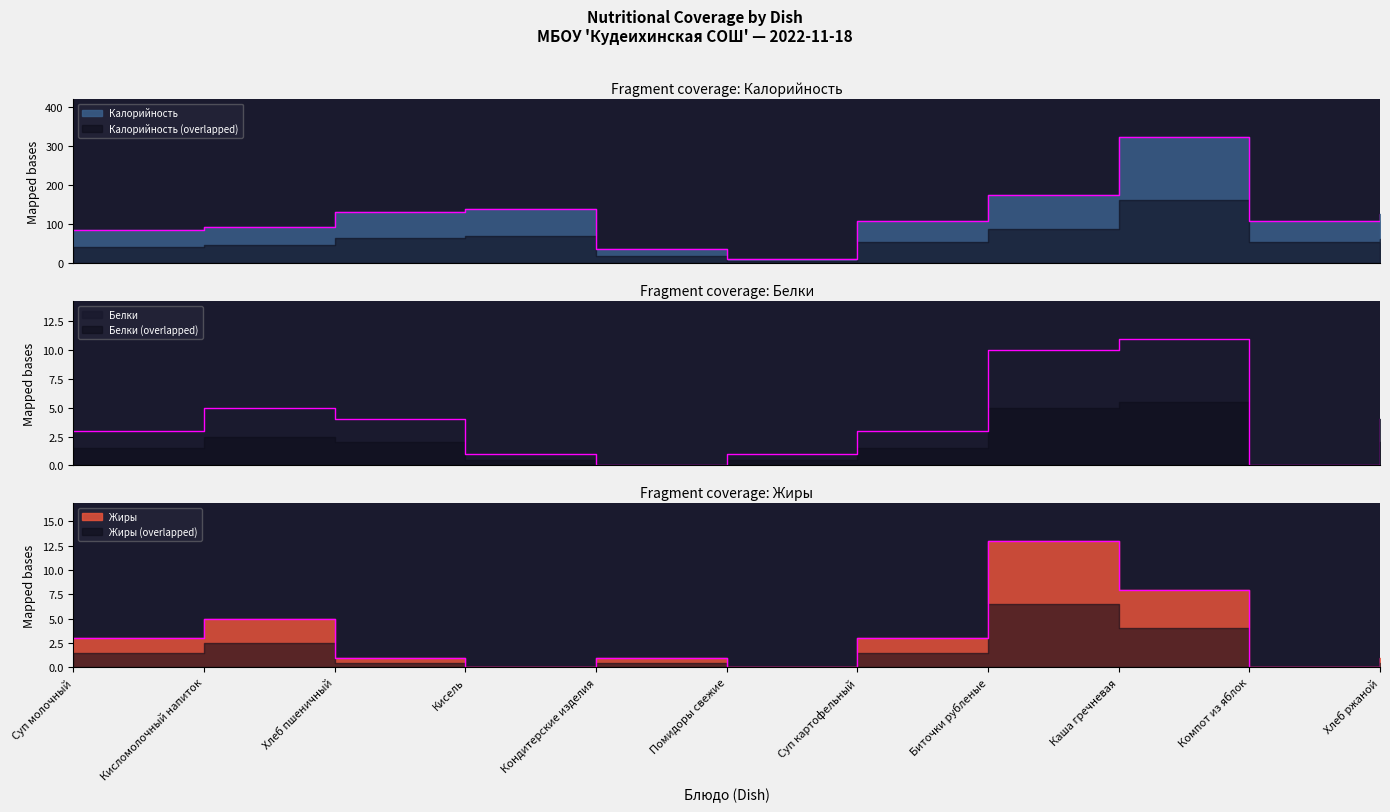

Between Кисель and Помидоры свежие, which is larger?

Кисель